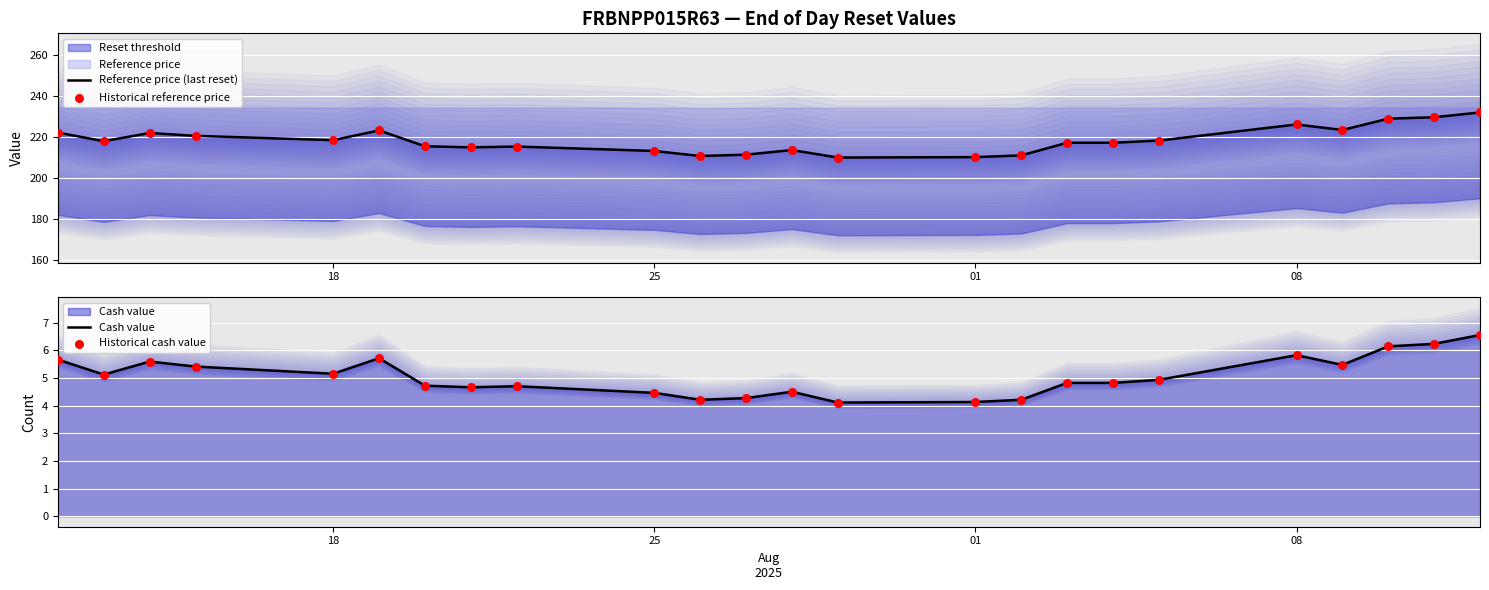

Which series has the largest total across all categories?

Reference price (last reset)